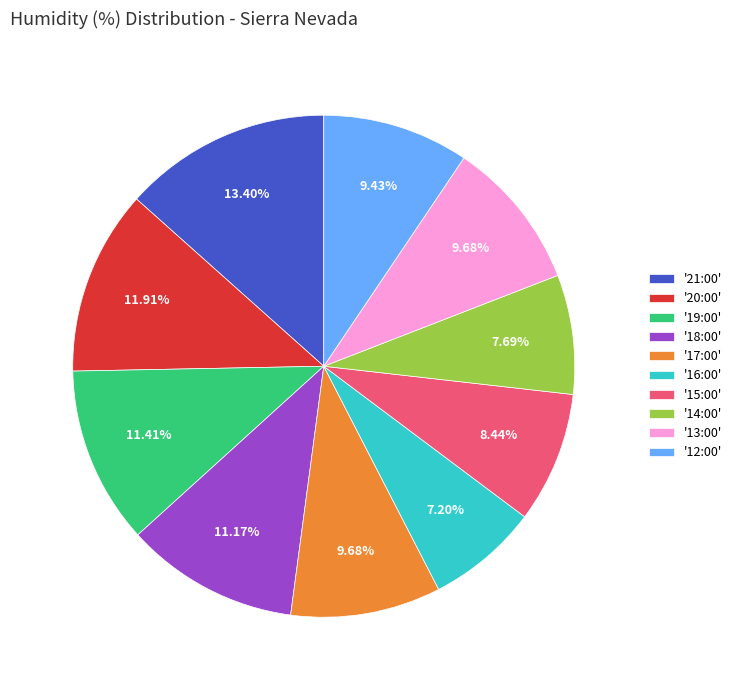

Do '18:00' and '15:00' together represent more than half of the pie?

No